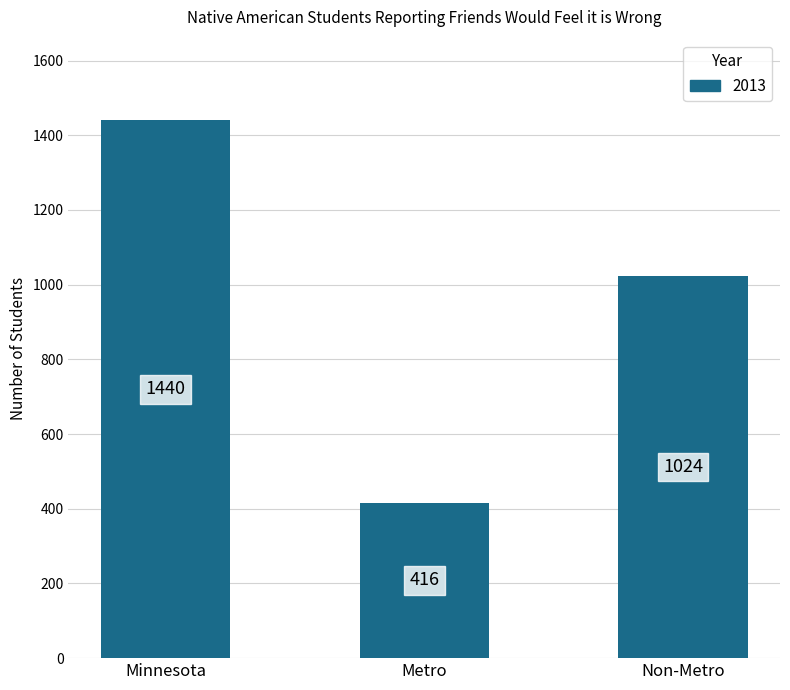

Are the bars grouped side by side (vs. stacked)?

No